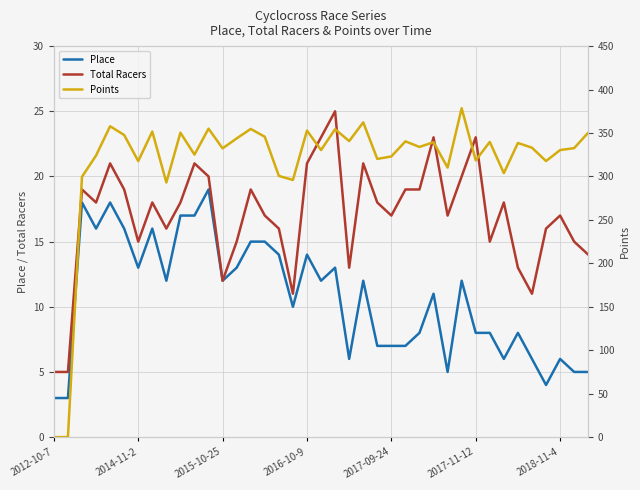

At which label does Points reach its minimum?

2012-10-7